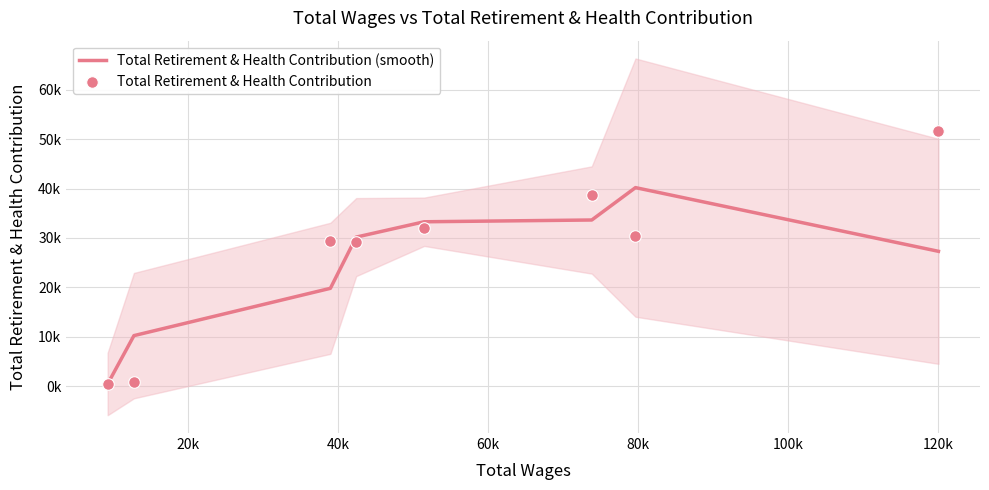

Which series contains the highest Y value?

Total Retirement & Health Contribution